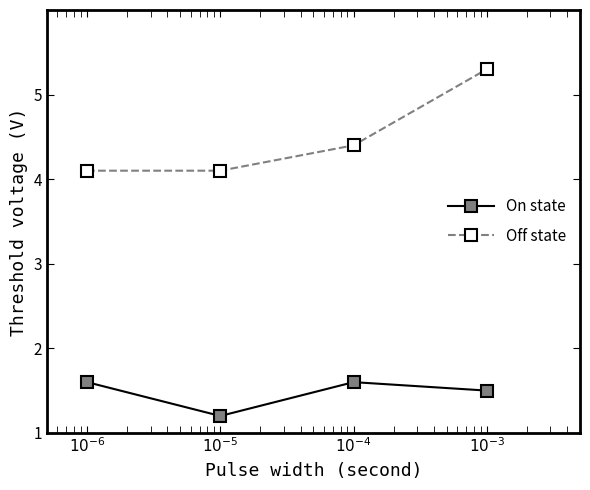

Rank the series by their maximum value, from lowest to highest.

On state, Off state